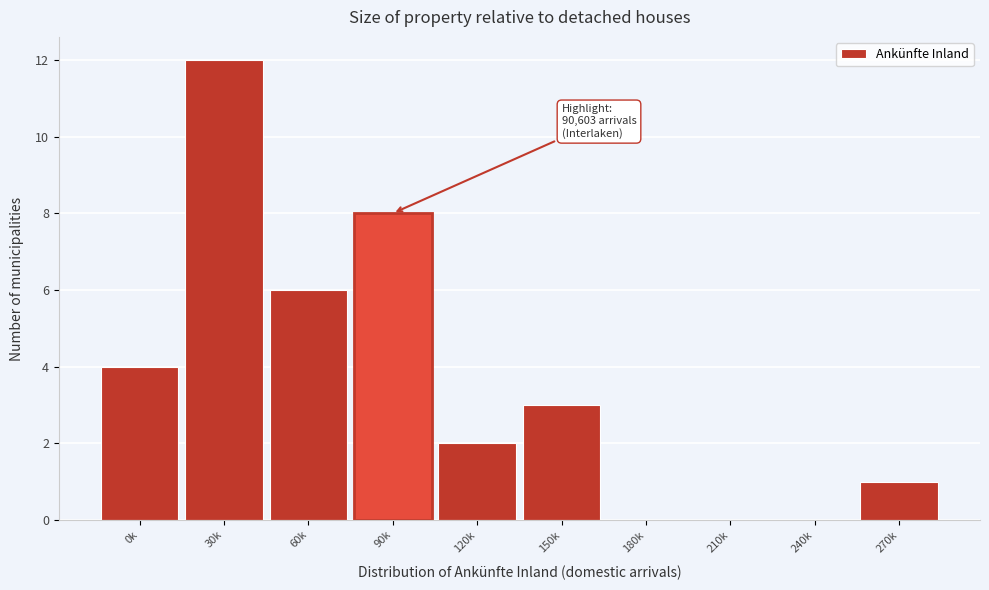

Reading left to right, transcribe all the data shown in this chart.

0k=4	30k=12	60k=6	90k=8	120k=2	150k=3	180k=0	210k=0	240k=0	270k=1